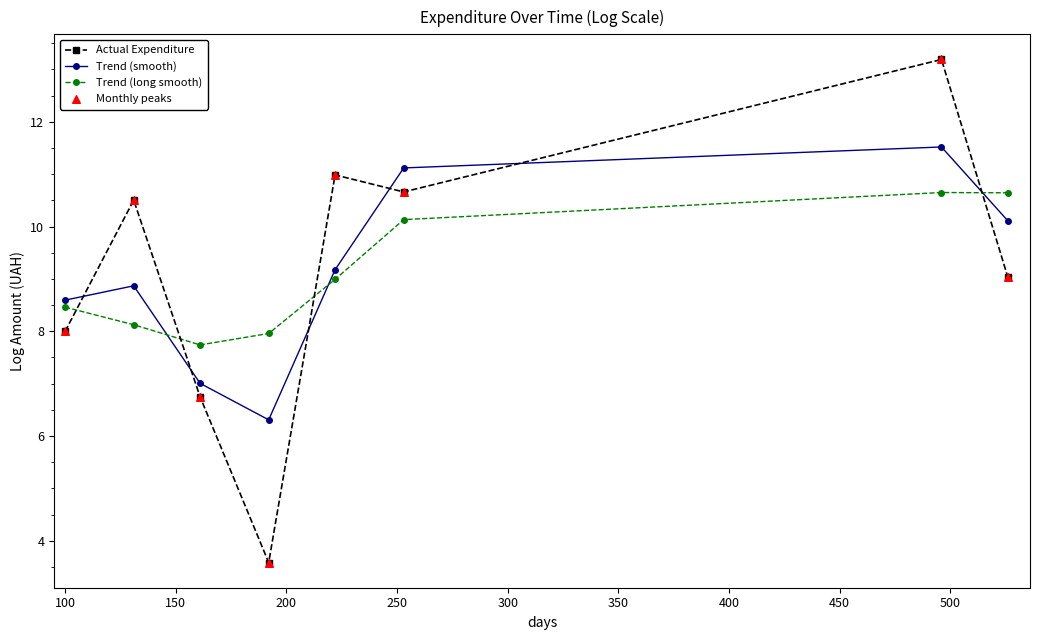

What is the value of the Trend (smooth) point at the 2nd from the left?

8.9